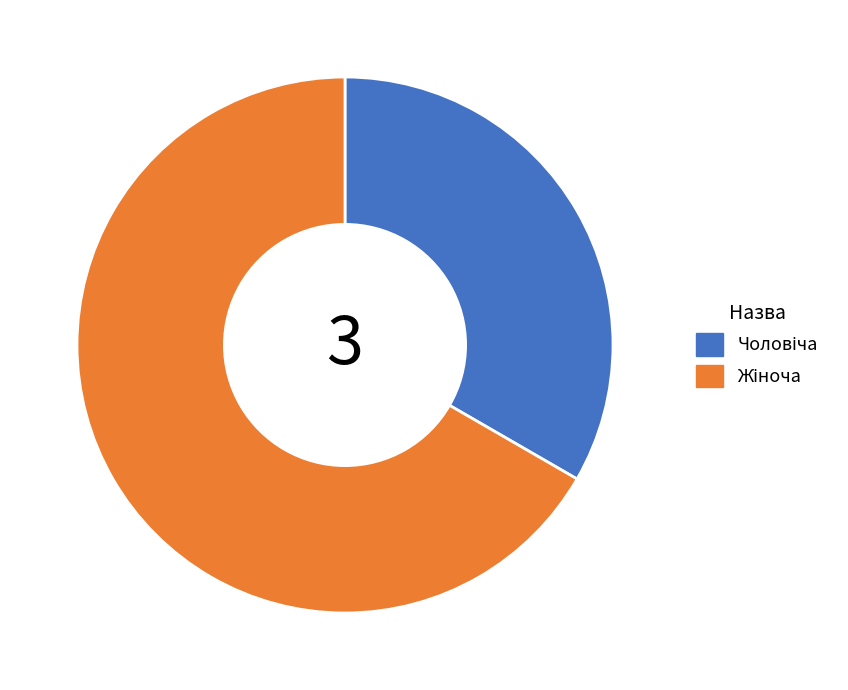

Is there a majority slice in this chart?

Yes